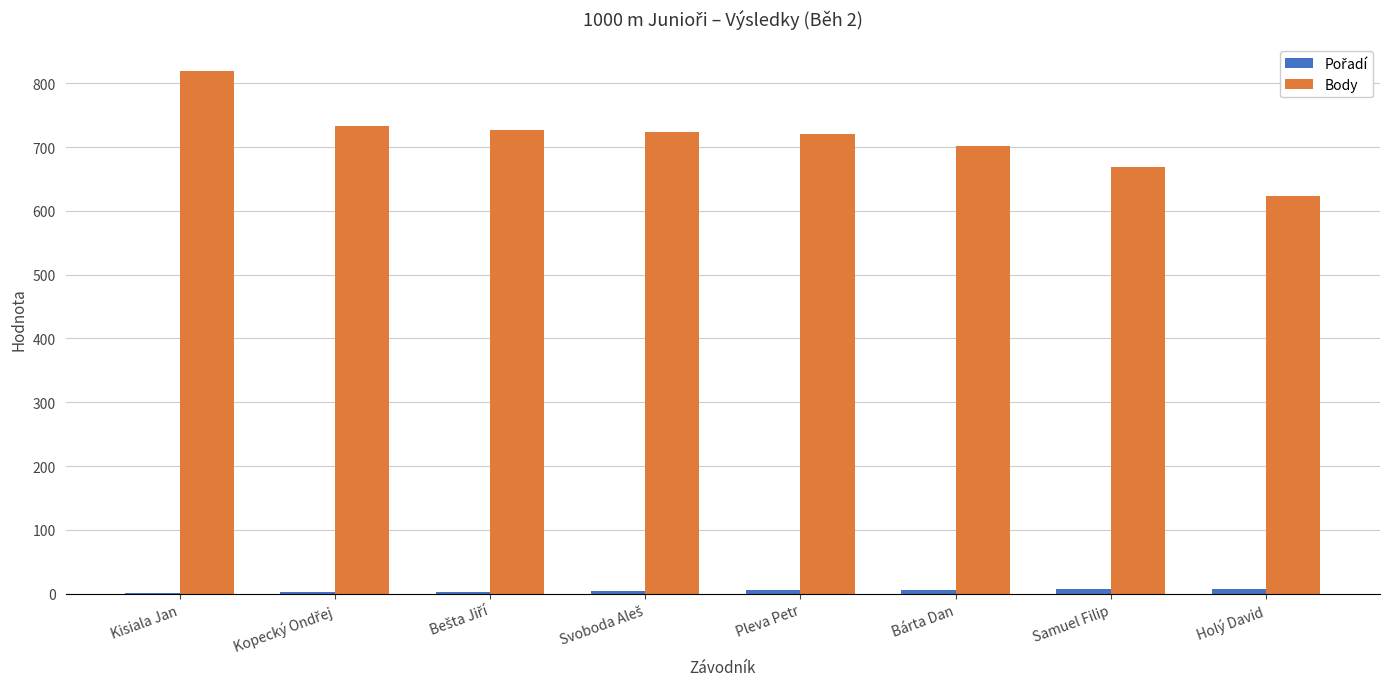

The value of Body at Holý David is 355. True or false?

False